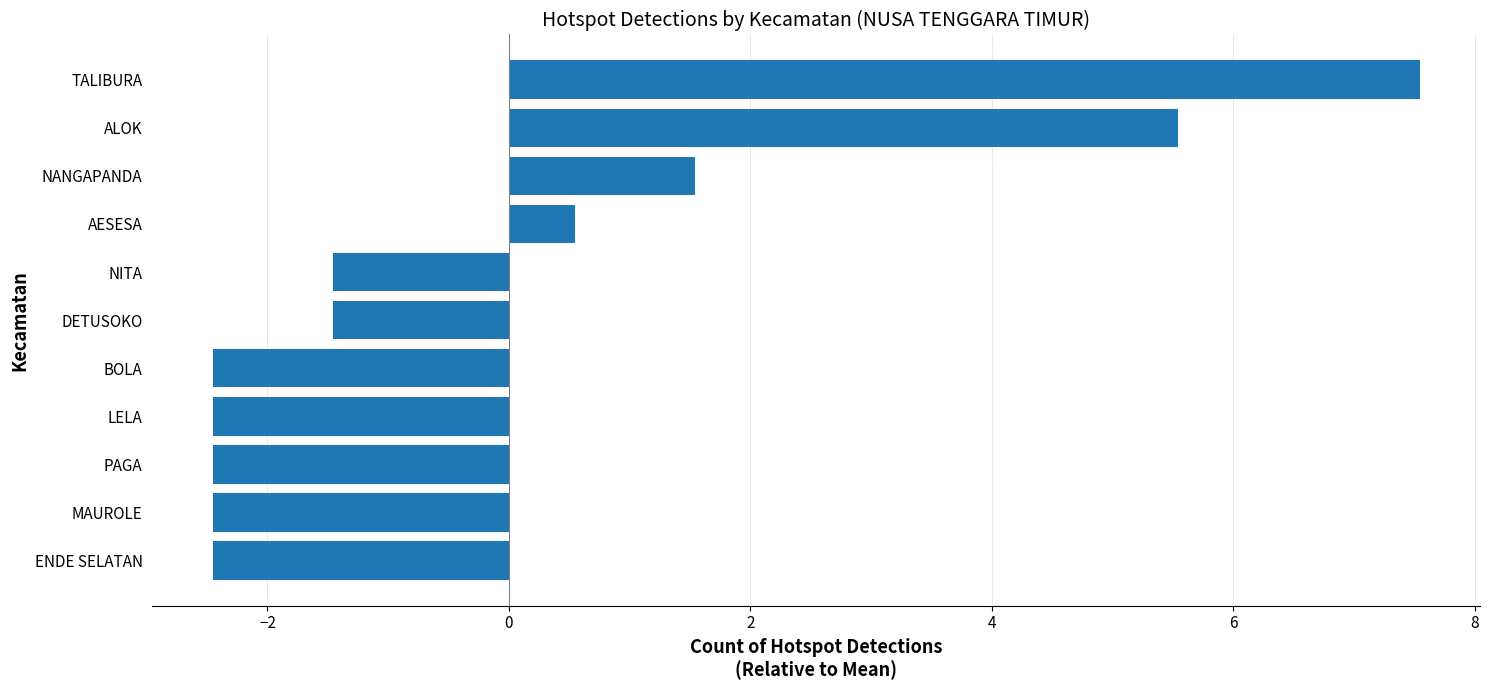

What is the difference between the maximum and second lowest values?

10.0